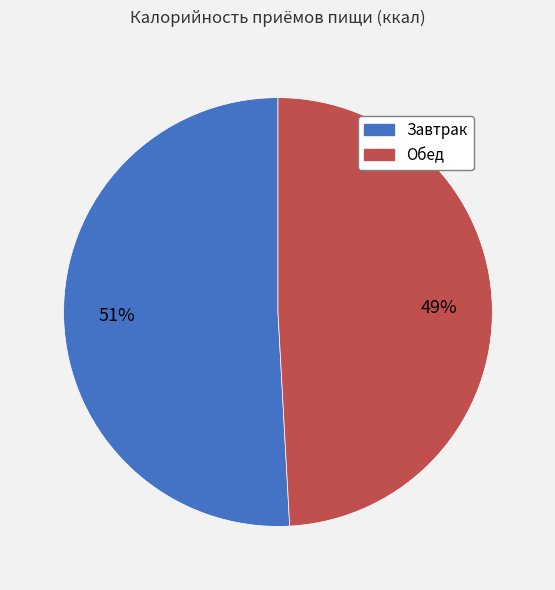

How many slices are in this pie chart?

2